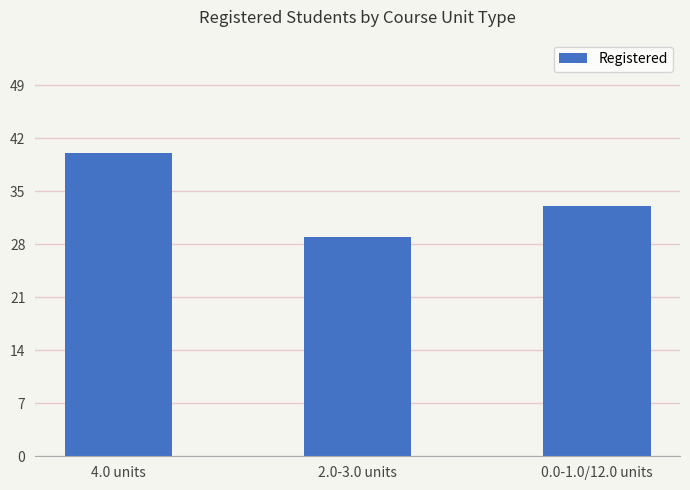

What is the ratio of the value at 4.0 units to the value at 0.0-1.0/12.0 units?

1.2